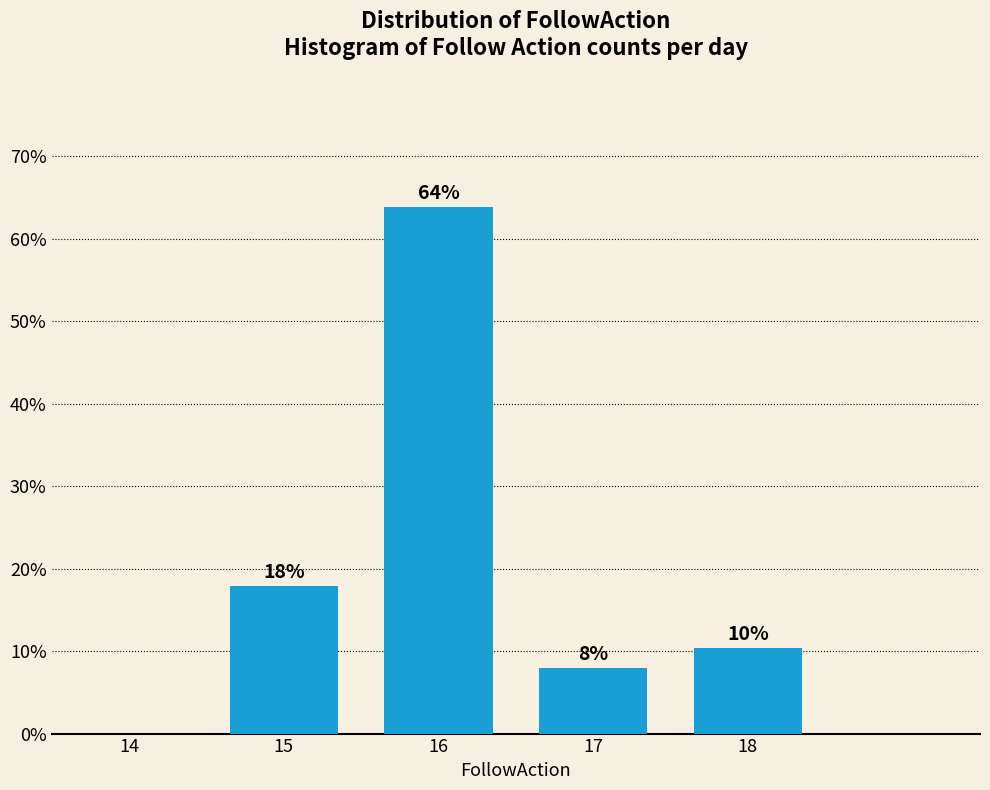

At which label is the value closest to 31?

15